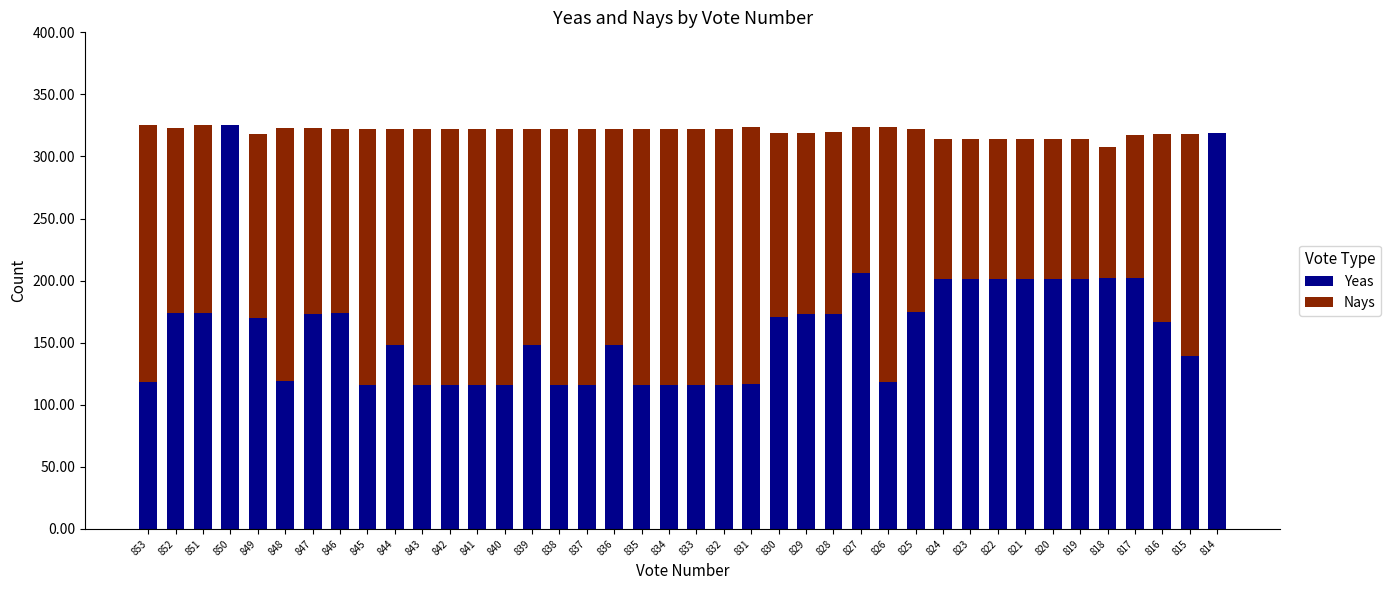

What is the sum of all Yeas values?

6515